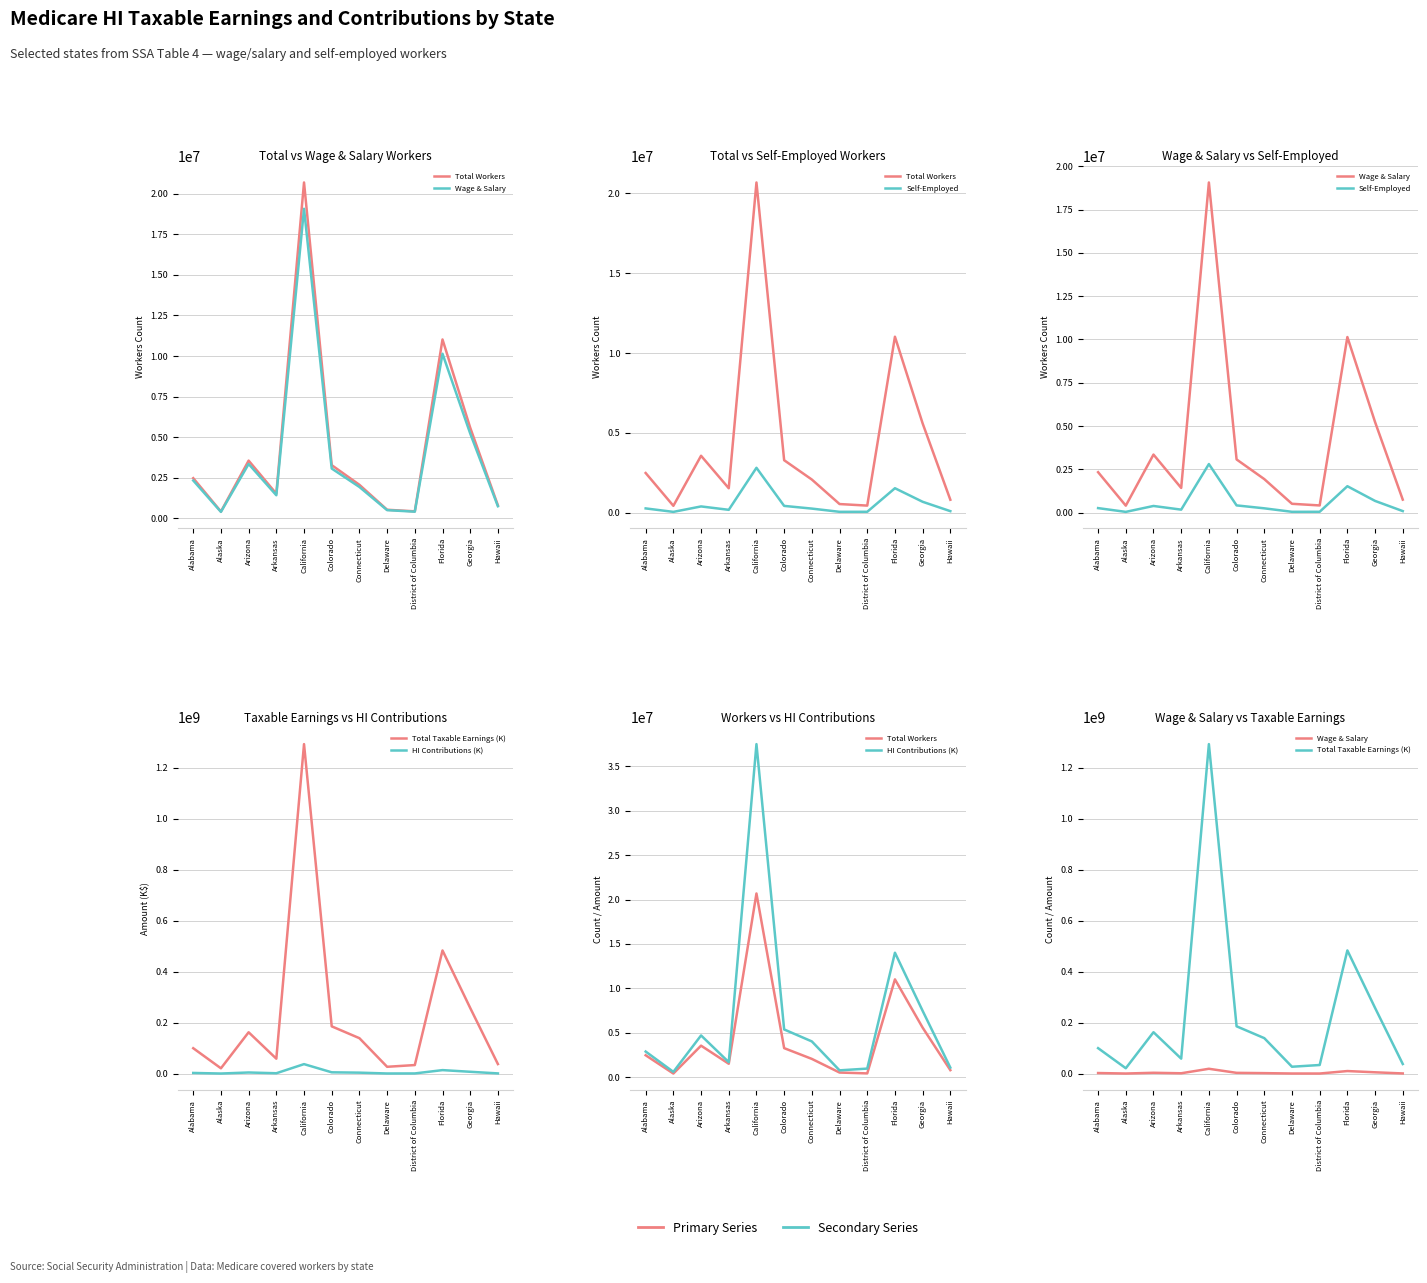

Is it true that Total Taxable Earnings (K) equals 173403248 at Alabama?

False